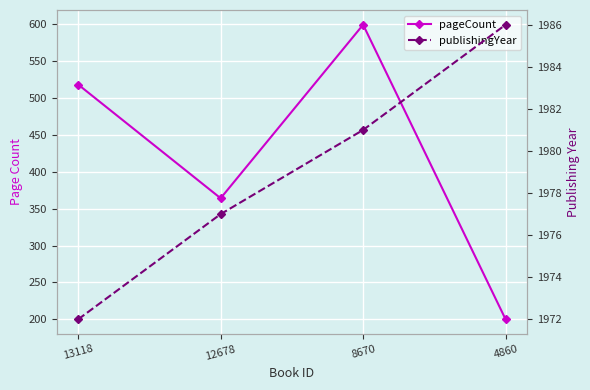

What is the sum of all pageCount values?

1681